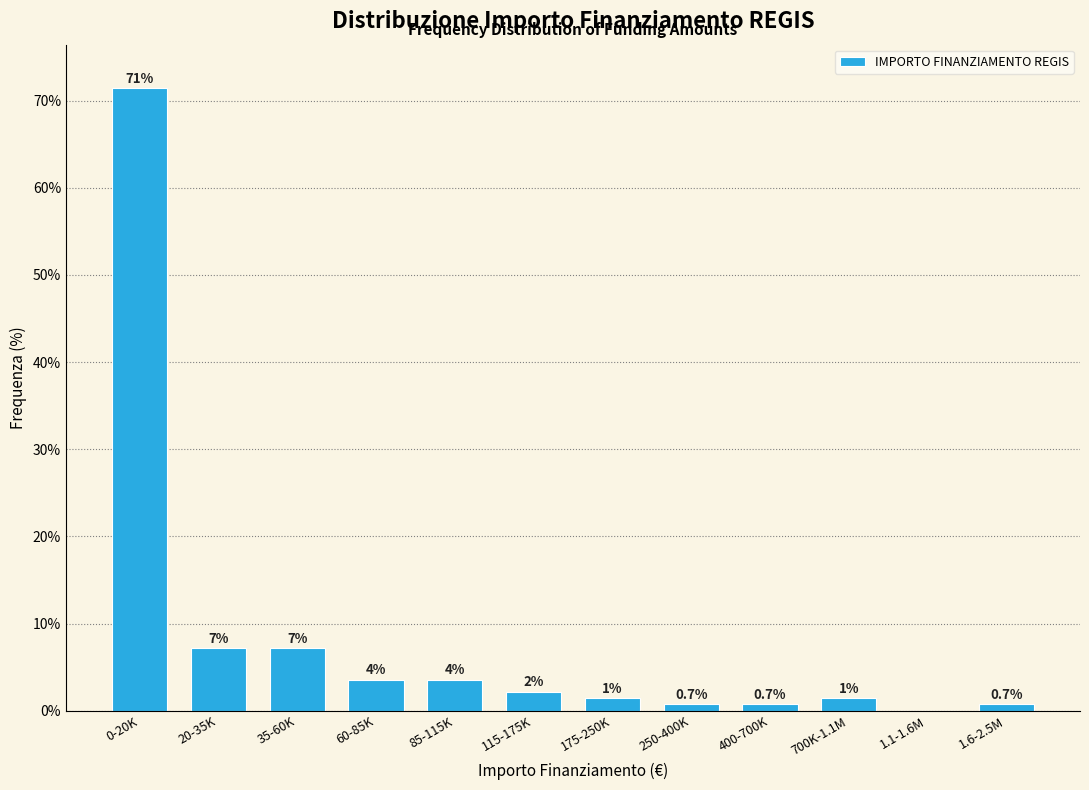

Are the bars horizontal?

No